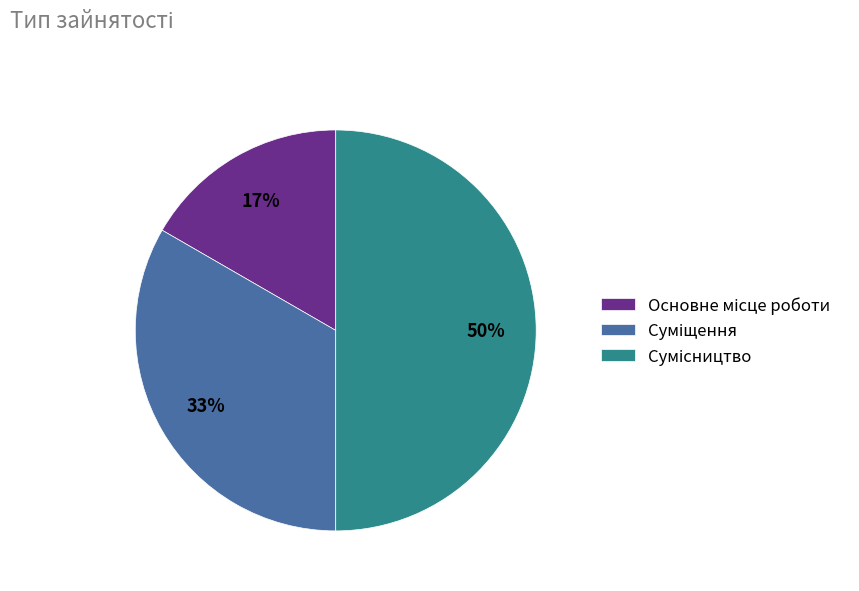

To the nearest percent, what is the average slice percentage?

33%